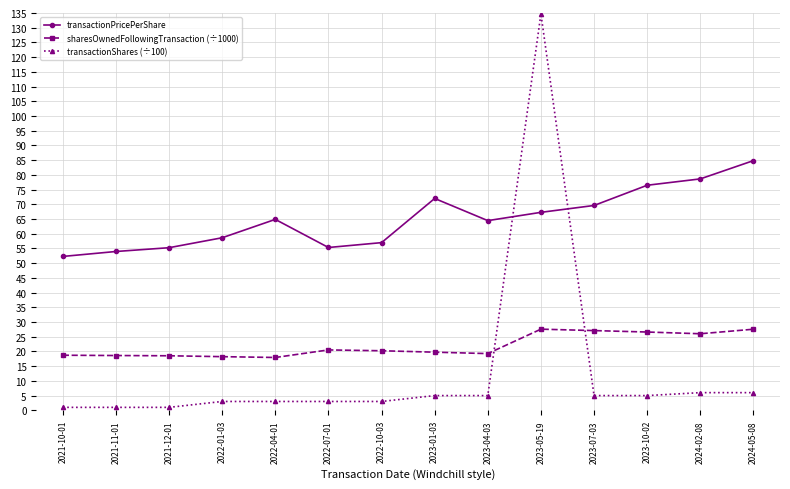

How many series are shown in this chart?

3